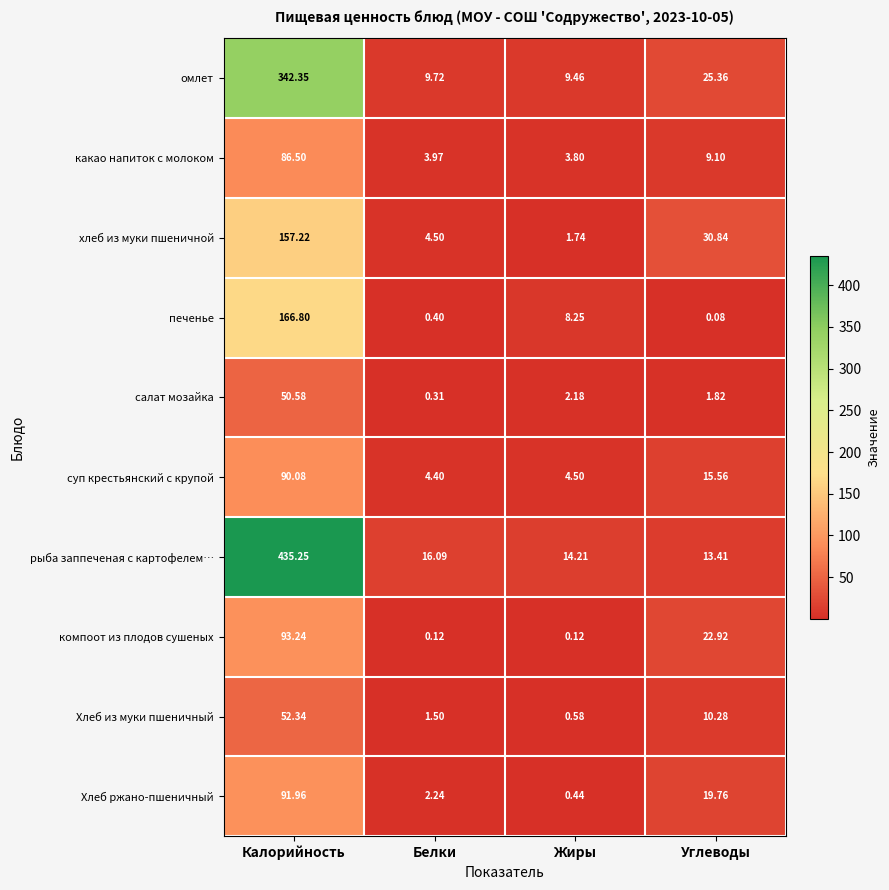

How many data points does each series have?

4